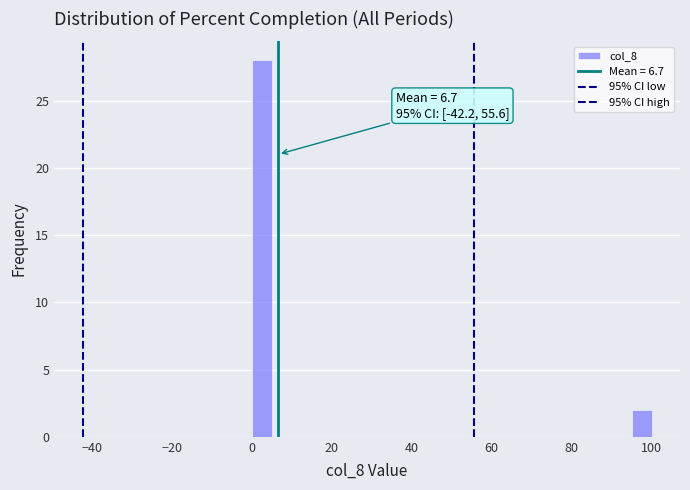

Read against the x-axis, roughly where is the centre of the tallest bar?

2